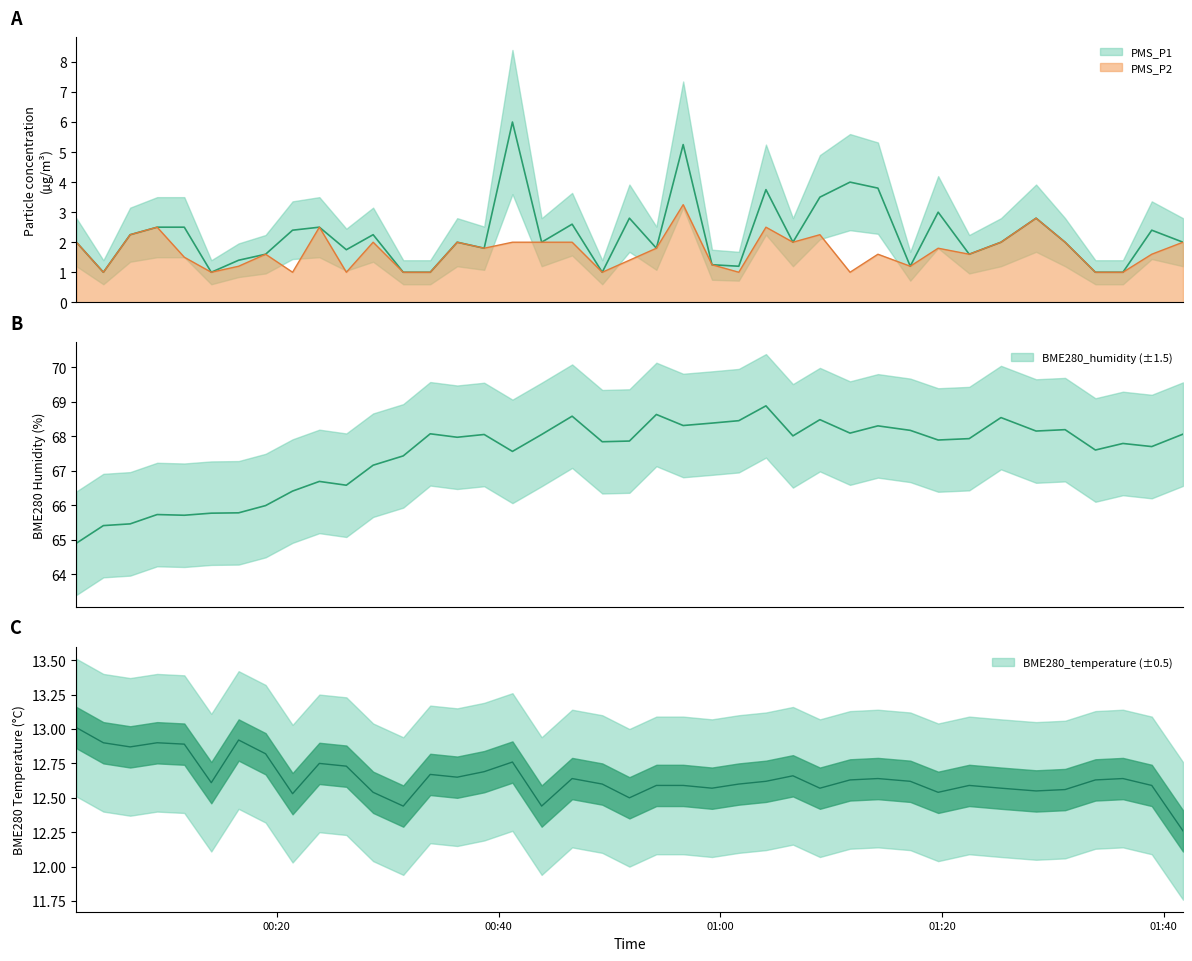

What position from the right is 2022/09/27 01:28:29?

6